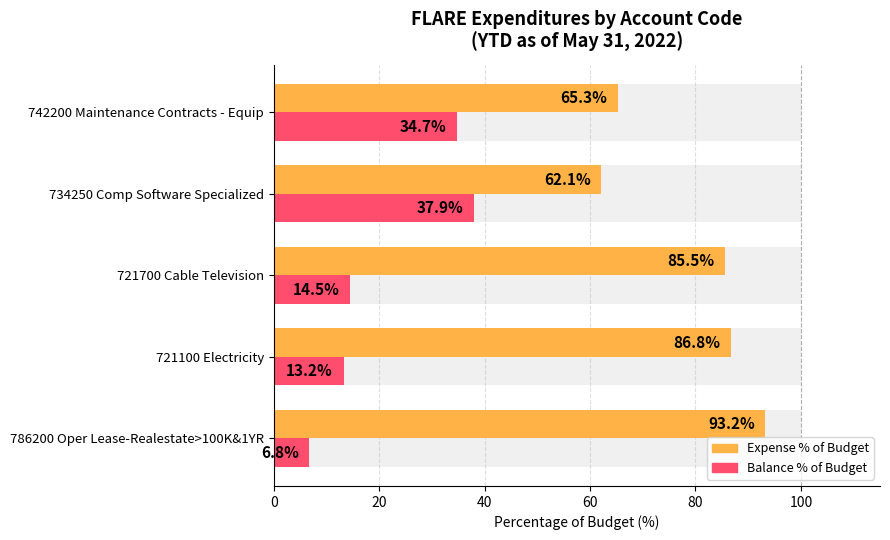

Count the number of categories in the chart.

5